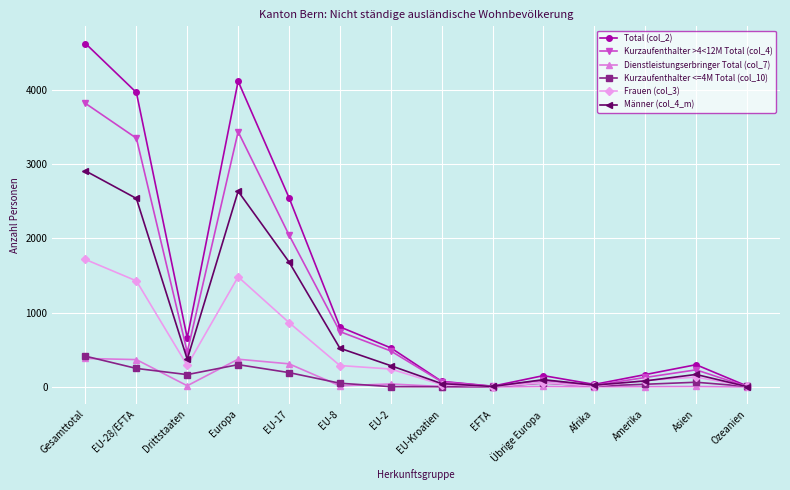

How many values in the Kurzaufenthalter <=4M Total (col_10) series are below 51?

7